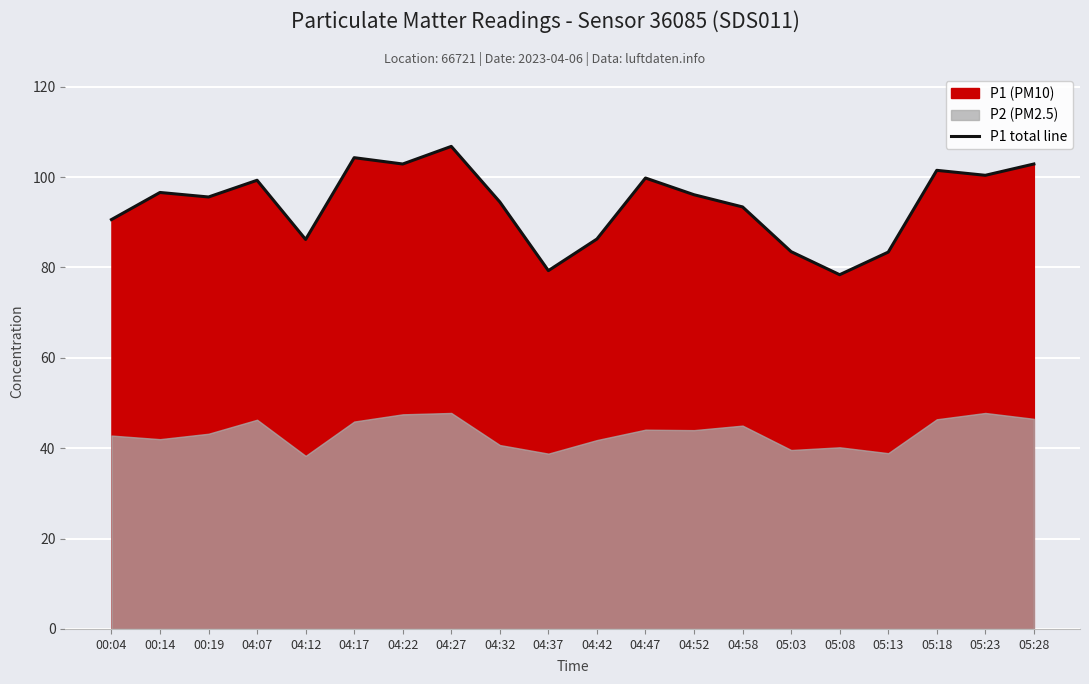

At which category does the data reach its first local valley?

00:19